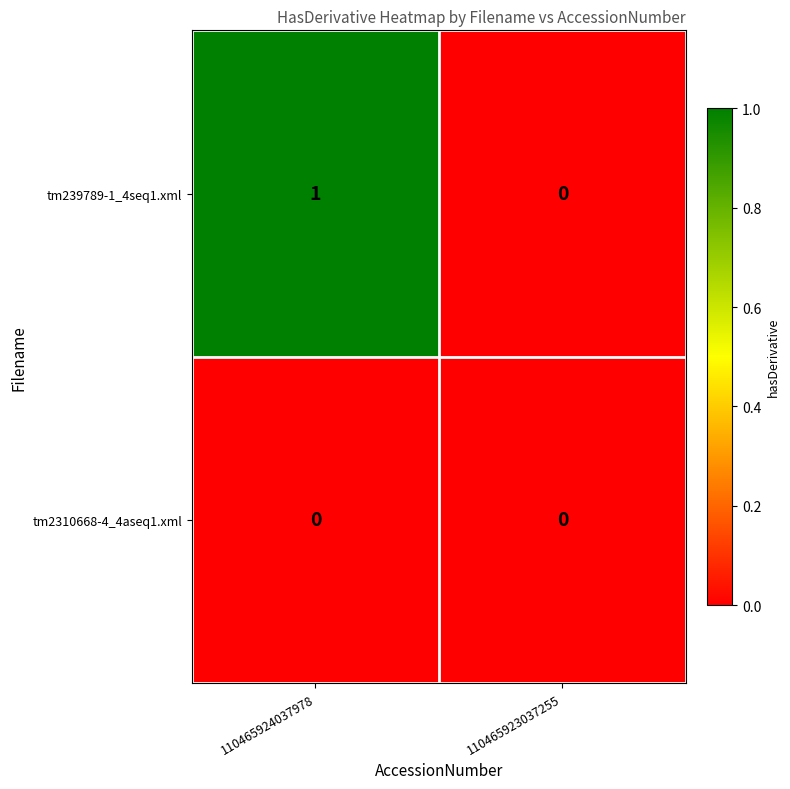

At which category does the chart reach its peak across all series?

110465924037978